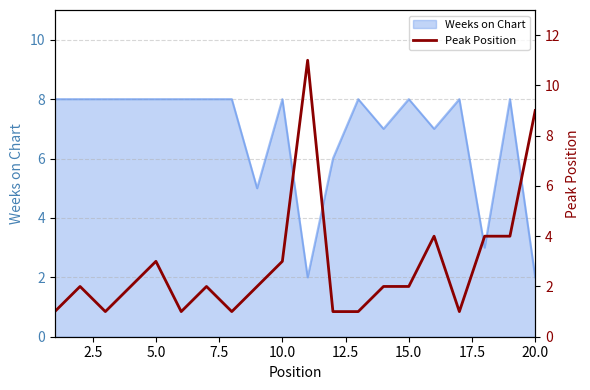

Is it true that the value at 0.0 is 1?

False